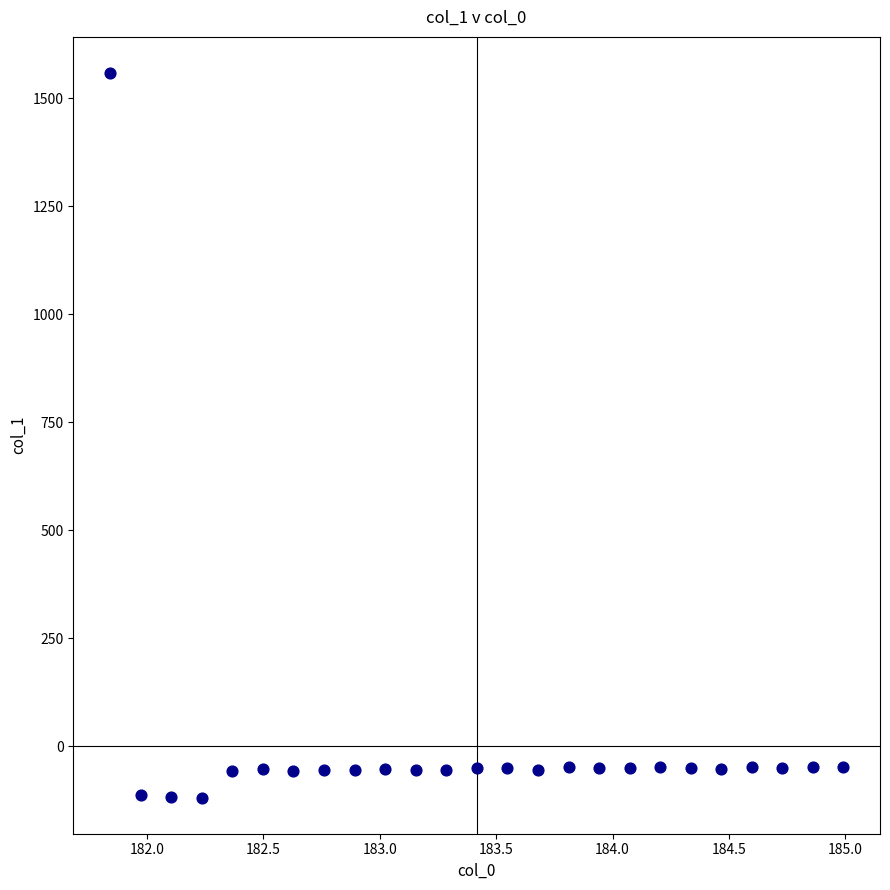

What is the range of Y values (max minus min)?

1676.4